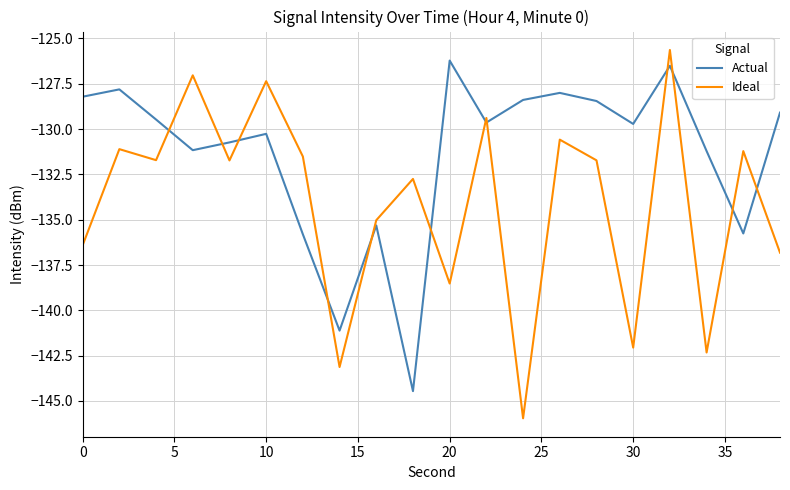

Which series has the largest total across all categories?

Actual